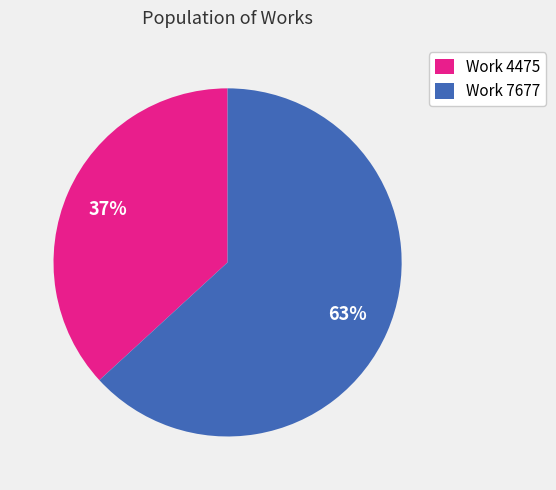

To the nearest percent, what is the average slice percentage?

50%